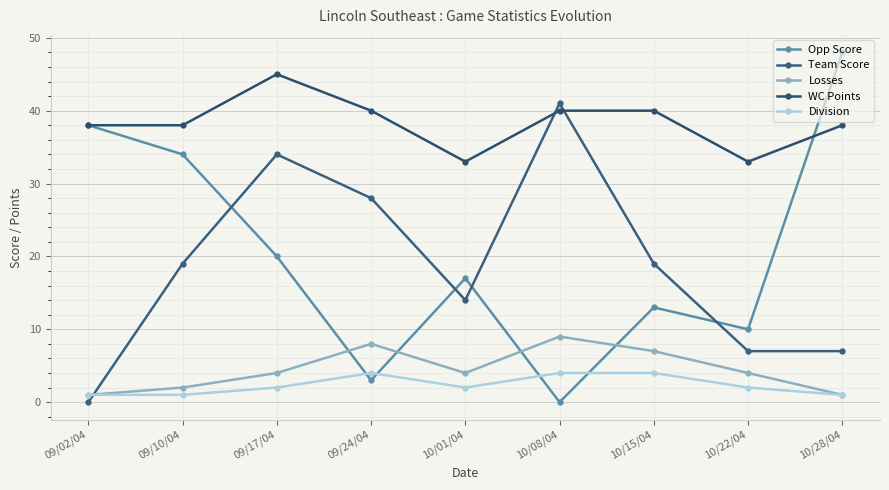

Which series has the widest spread of values?

Opp Score